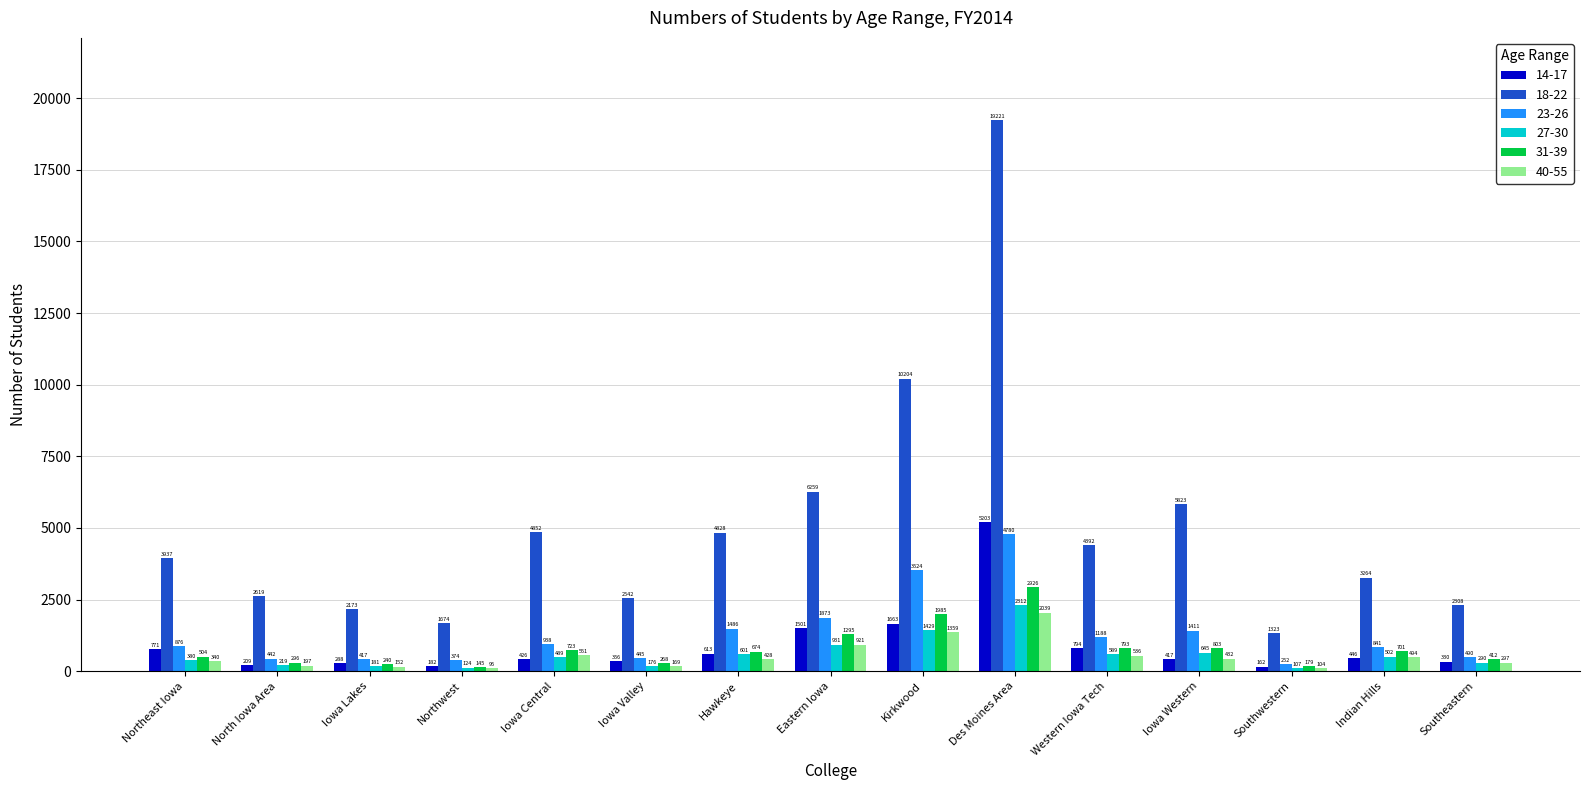

What is the difference between the highest and lowest values at Iowa Lakes?

2021